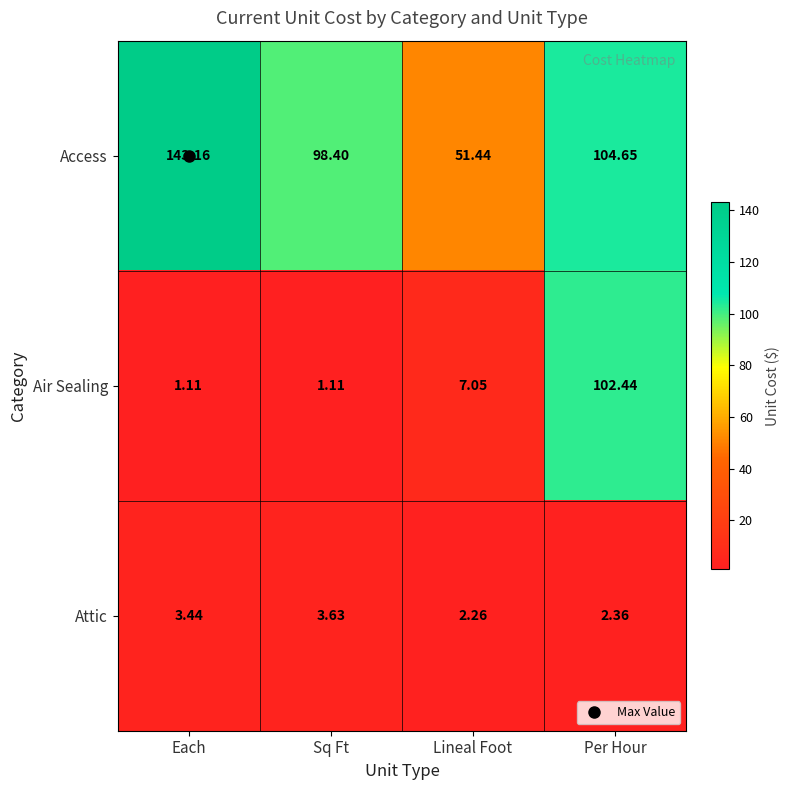

Which category has the lowest value in the Access series?

Lineal Foot